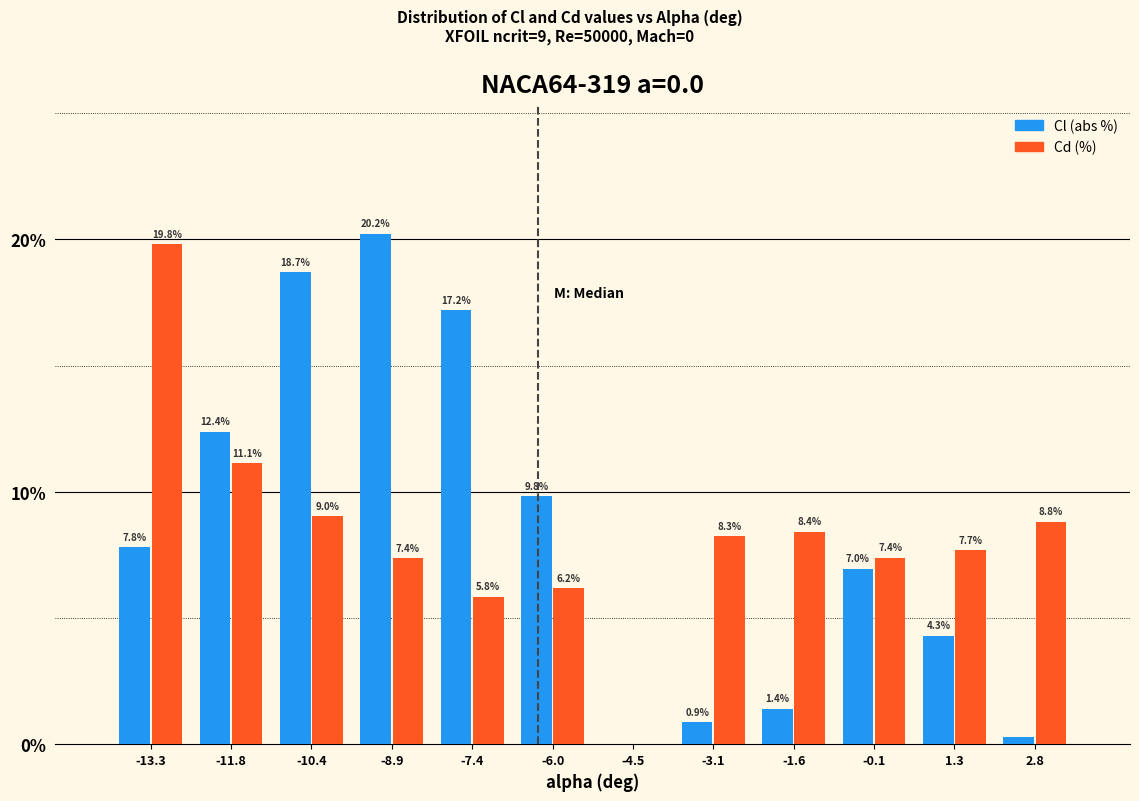

What is the maximum value shown in the chart?

20.2